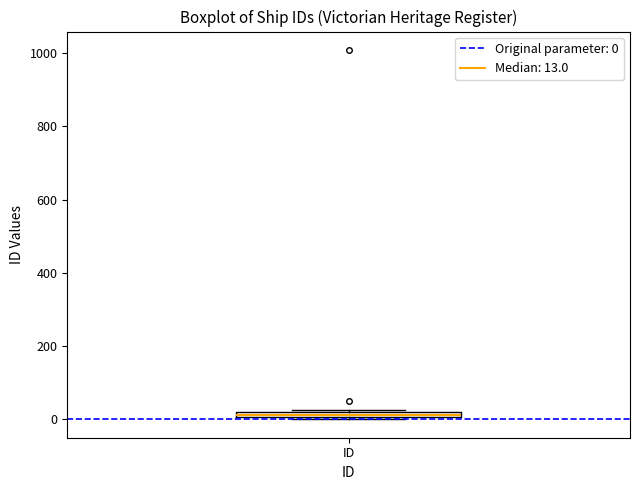

Where is the lower edge of the box for ID on the y-axis? The values are not printed on the chart, so give them approximately, as read against the axis.

0